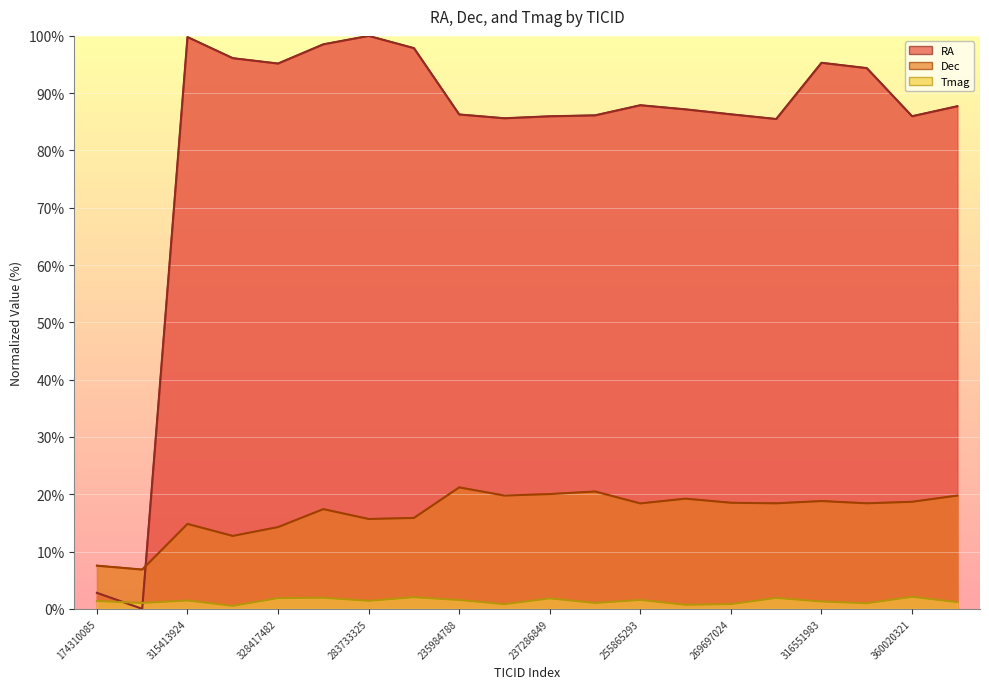

Rank the series by their average value, from highest to lowest.

RA, Dec, Tmag